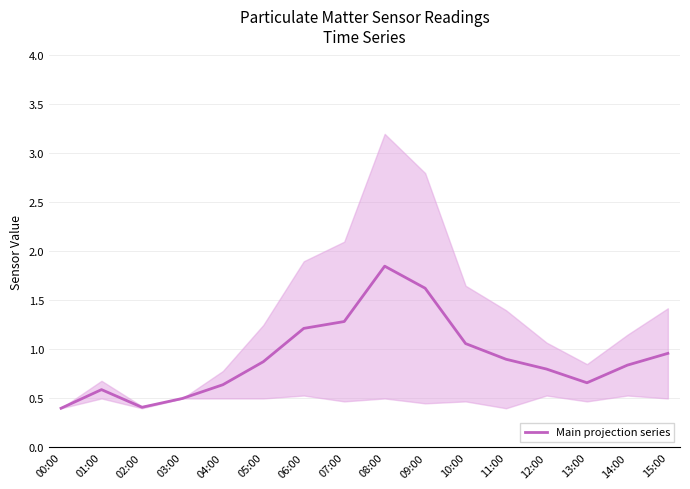

Where is the data nearest to the value 1?

15:00